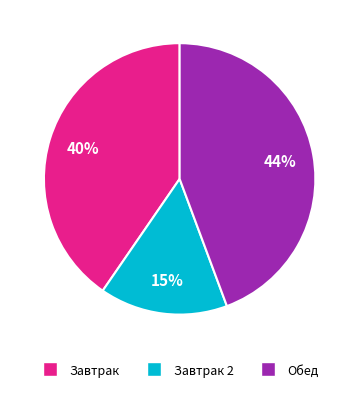

To the nearest percent, what is the average slice percentage?

33%